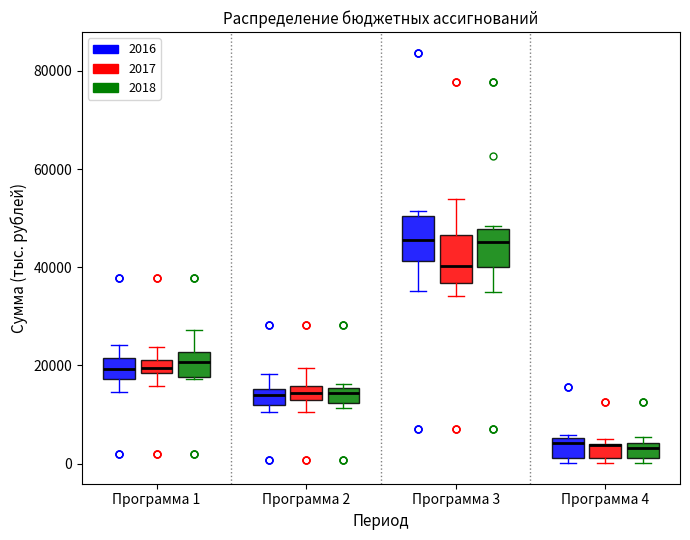

Where is the upper edge of the box for Программа 2 (2018) on the y-axis? The values are not printed on the chart, so give them approximately, as read against the axis.

16000